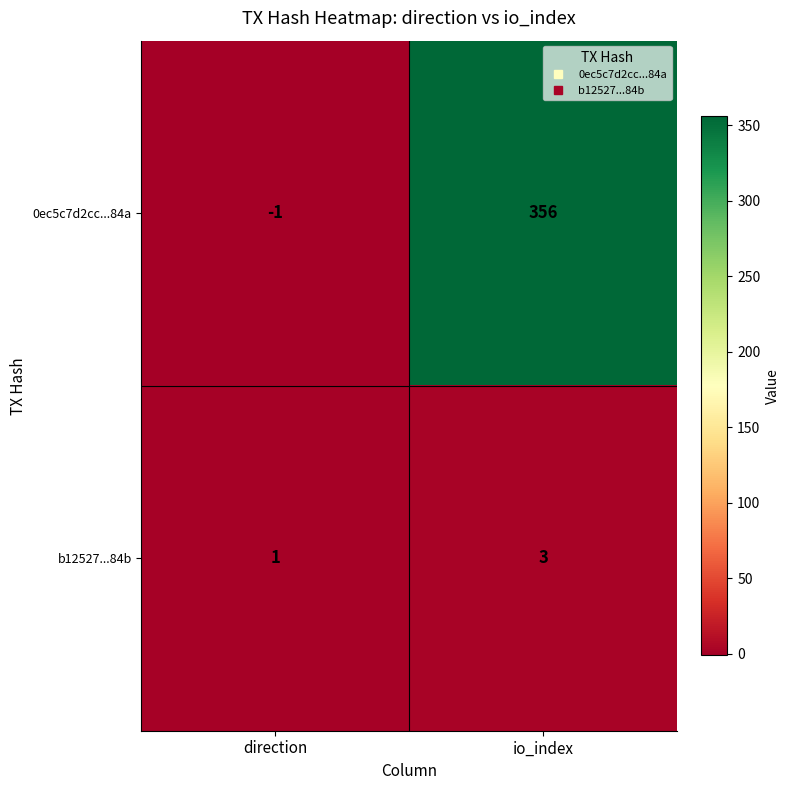

The b12527...84b series shows 2 at direction. True or false?

False